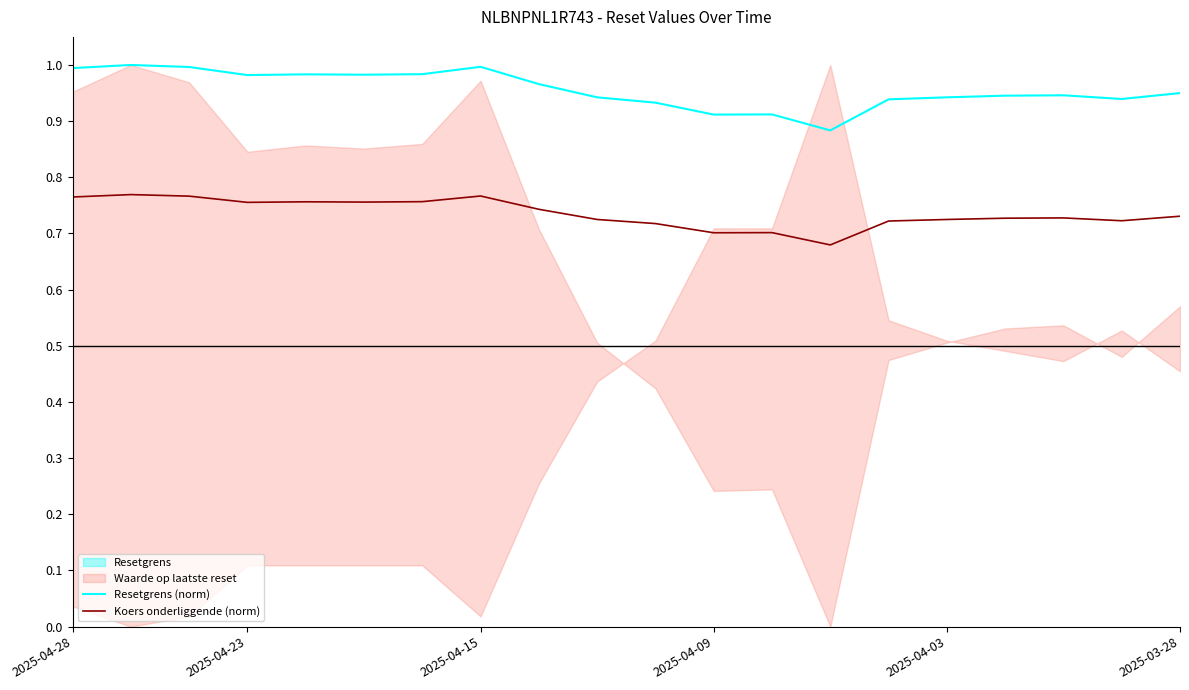

Between 16 and 18, which series saw the biggest shift?

Resetgrens (norm)